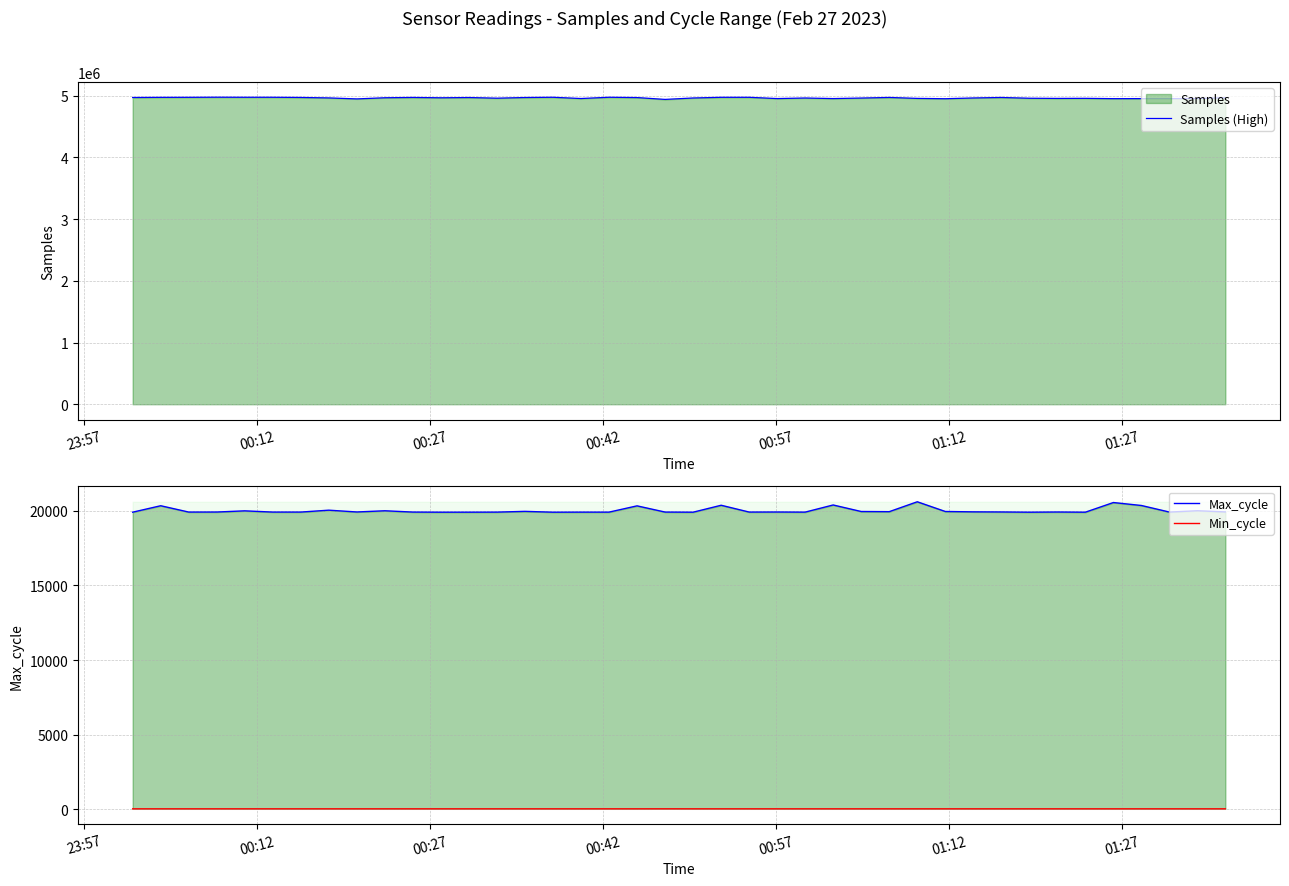

Reading right to left, transcribe all the data shown in this chart.

Samples (High): 4967753	4955429	4953481	4953761	4952958	4957992	4956711	4959644	4971951	4963971	4951814	4957067	4972401	4962658	4954194	4963357	4954240	4974854	4974764	4963723	4940747	4970563	4975494	4955071	4975407	4971317	4960464	4971078	4966884	4972499	4967374	4948944	4964780	4972408	4975338	4975417	4976442	4974596	4974041	4971591
Max_cycle: 19924	20004	19914	20355	20553	19906	19918	19906	19921	19929	19953	20604	19941	19952	20390	19910	19918	19914	20371	19906	19914	20331	19910	19910	19906	19961	19911	19907	19906	19914	20001	19921	20041	19914	19914	19996	19917	19914	20339	19906
Min_cycle: 28	28	28	28	28	28	28	28	28	28	28	28	28	28	28	28	28	28	28	28	29	28	28	28	28	28	28	28	28	28	28	28	28	28	28	28	28	28	28	28